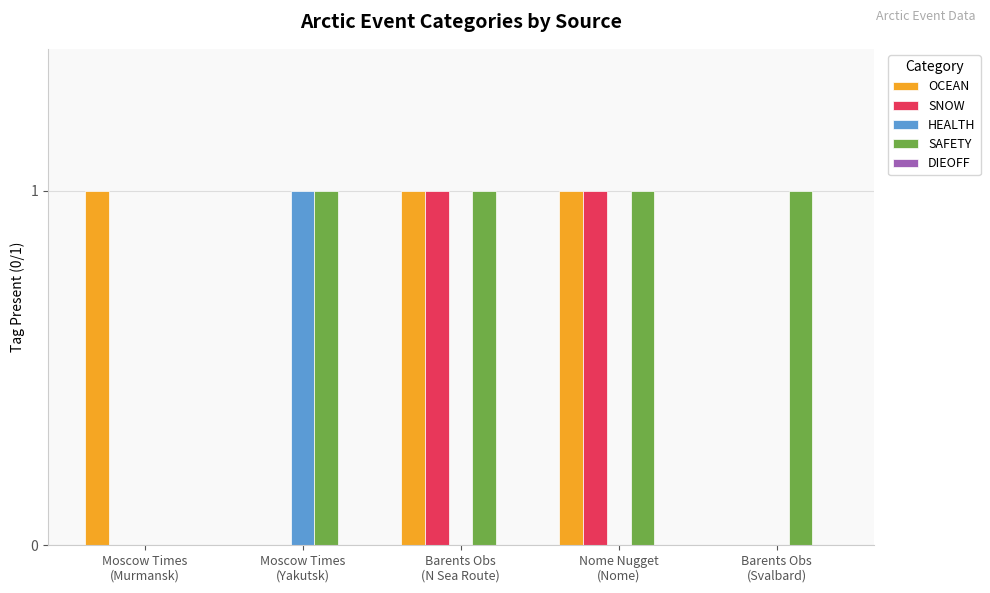

Which series has the largest total across all categories?

SAFETY